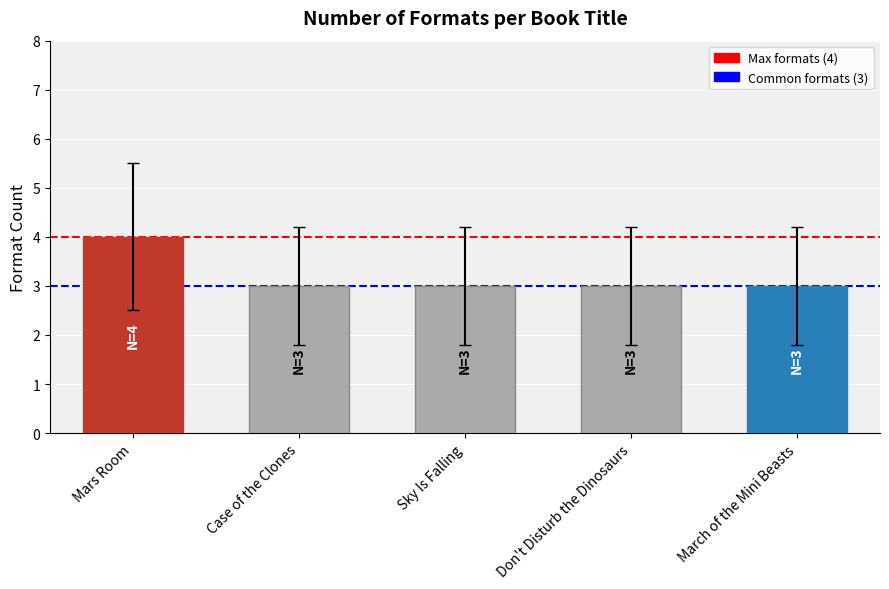

What is the sum of all values?

16